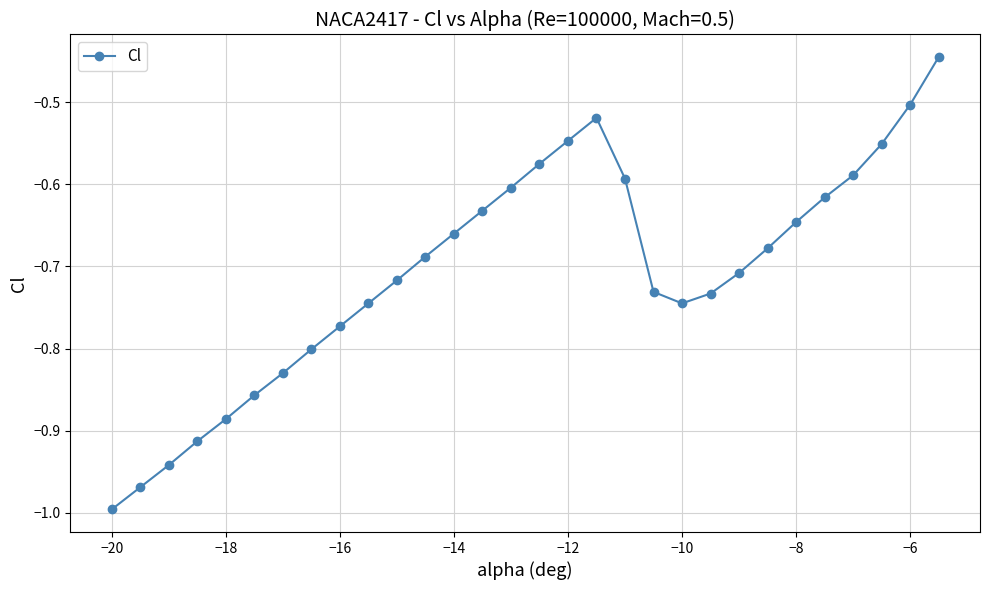

What is the sum of all values?

-21.2